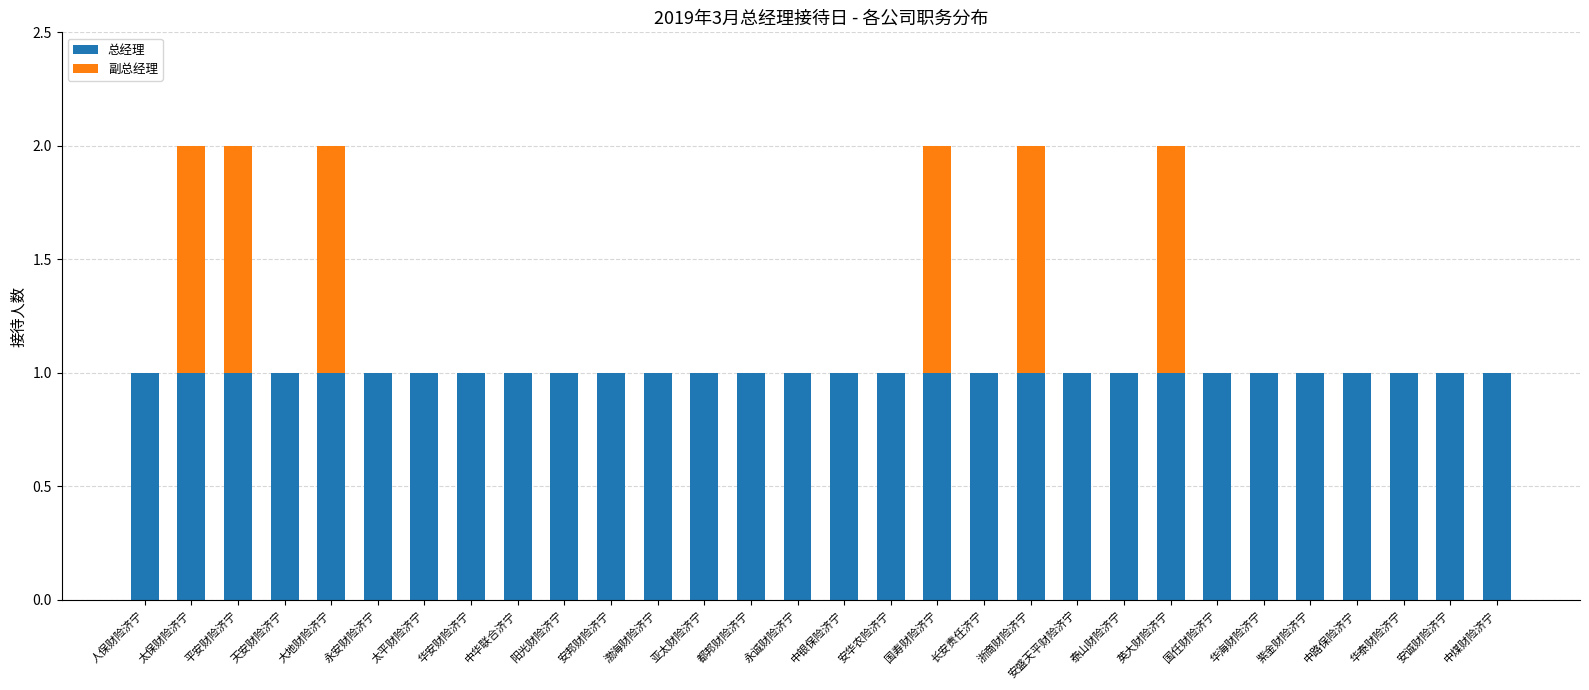

Is it true that 副总经理 equals 0 at 华安财险济宁?

False